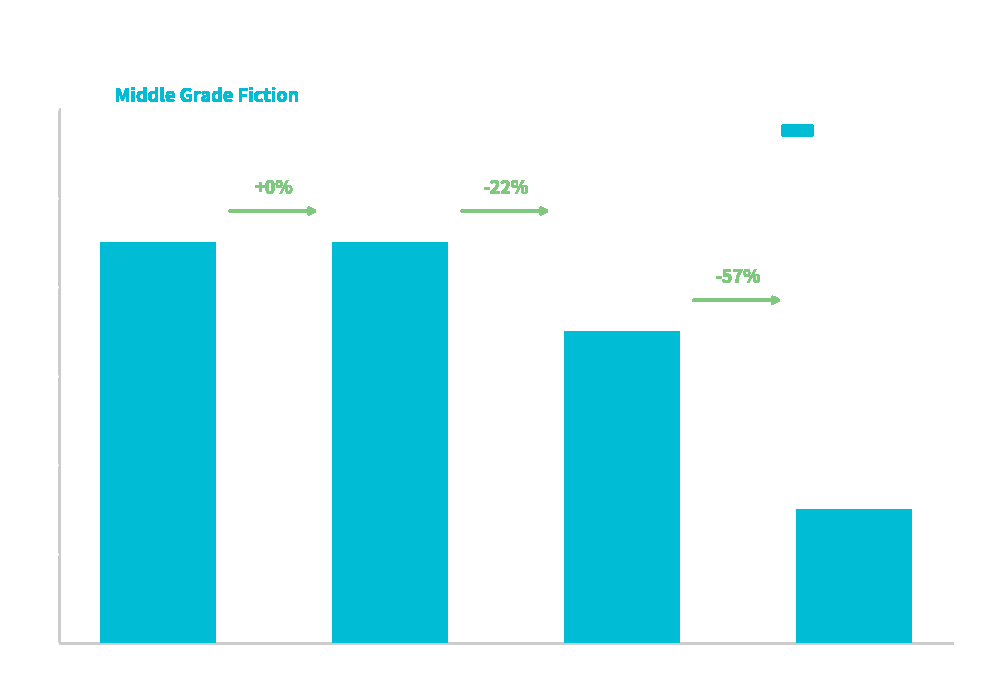

The chart shows a value of 9 at Trade Paperback. True or false?

True